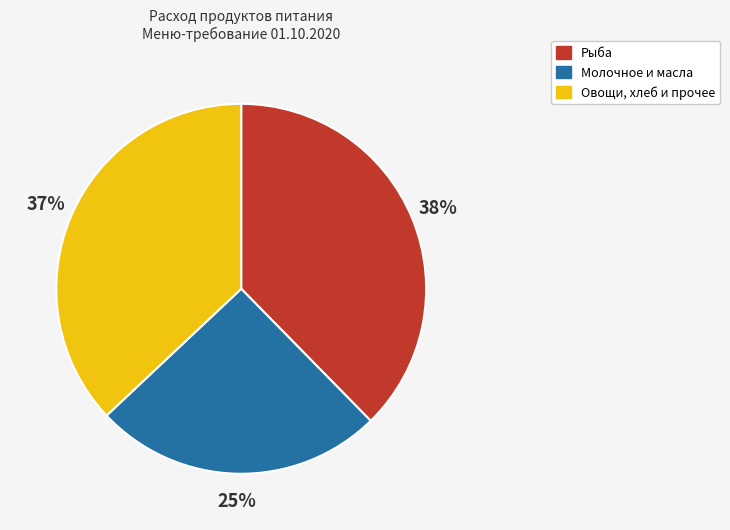

Does any single category account for the majority?

No